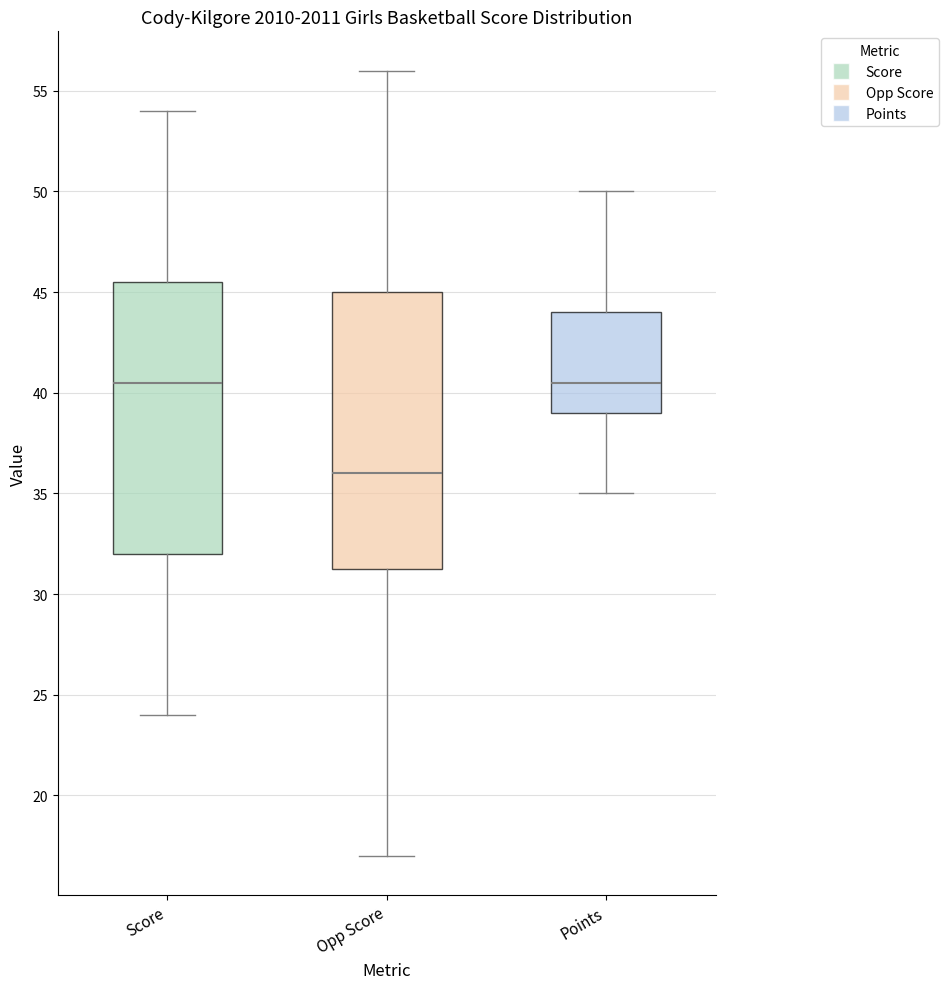

Where is the lower edge of the box for Opp Score on the y-axis? The values are not printed on the chart, so give them approximately, as read against the axis.

31.5